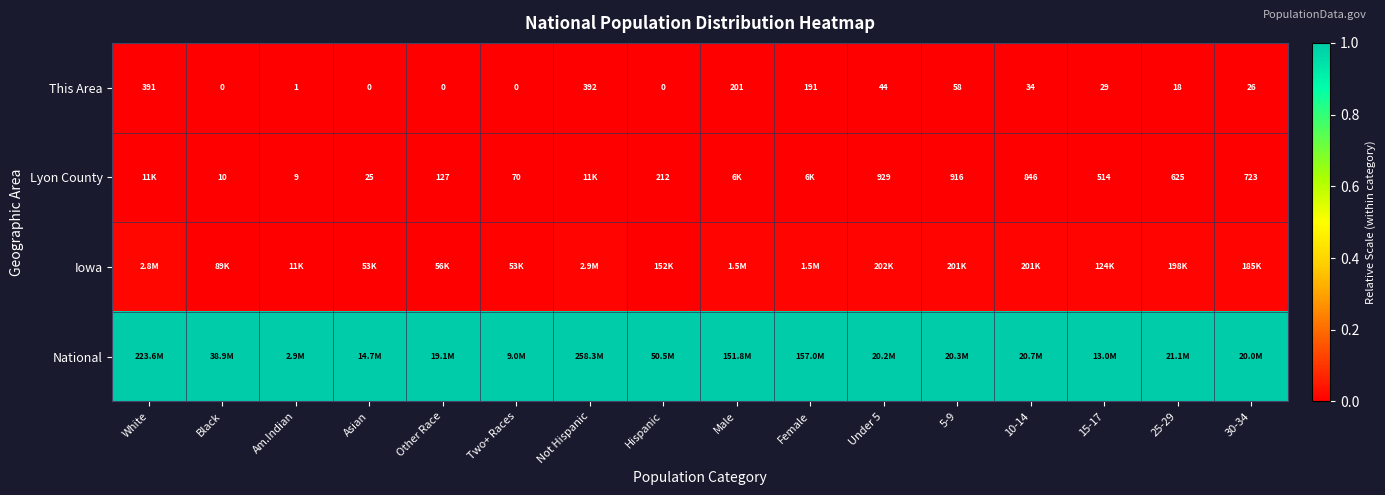

Is the value of This Area at Not Hispanic greater than the value of Lyon County at 30-34?

No